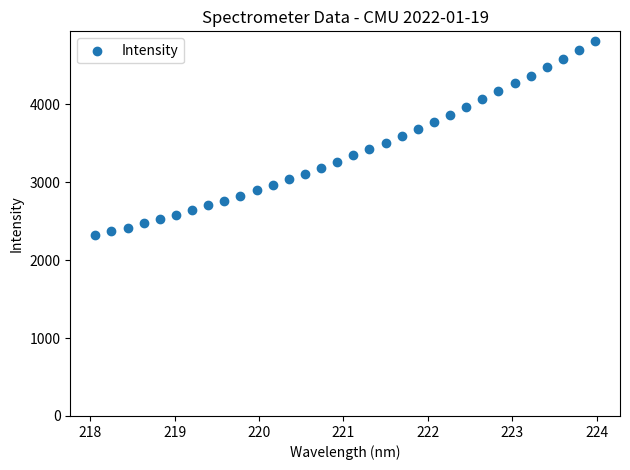

What is the range of Y values (max minus min)?

2491.4